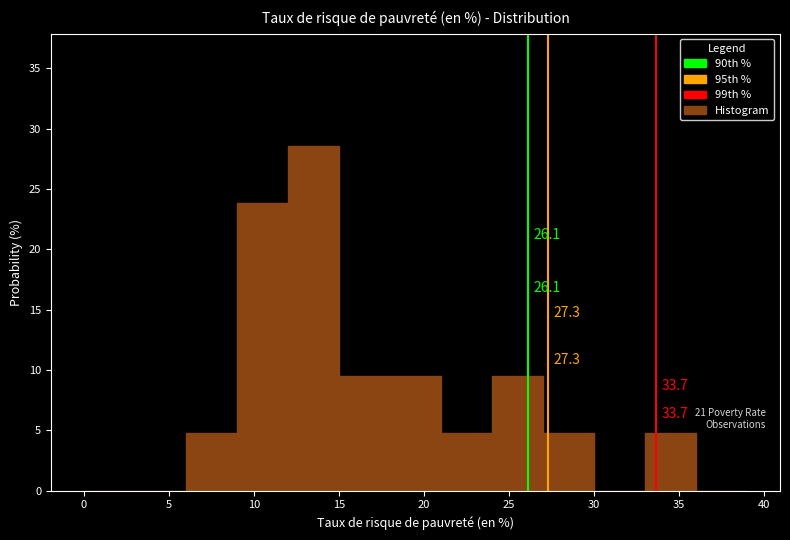

Which range on the x-axis has the tallest bar?

12 to 15